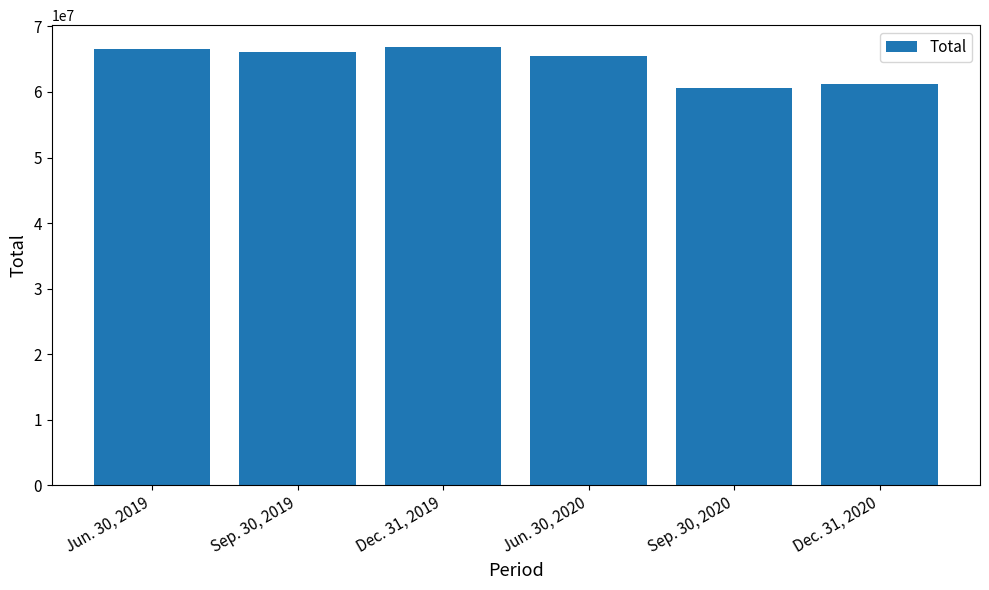

What is the sum of all values?

386625303